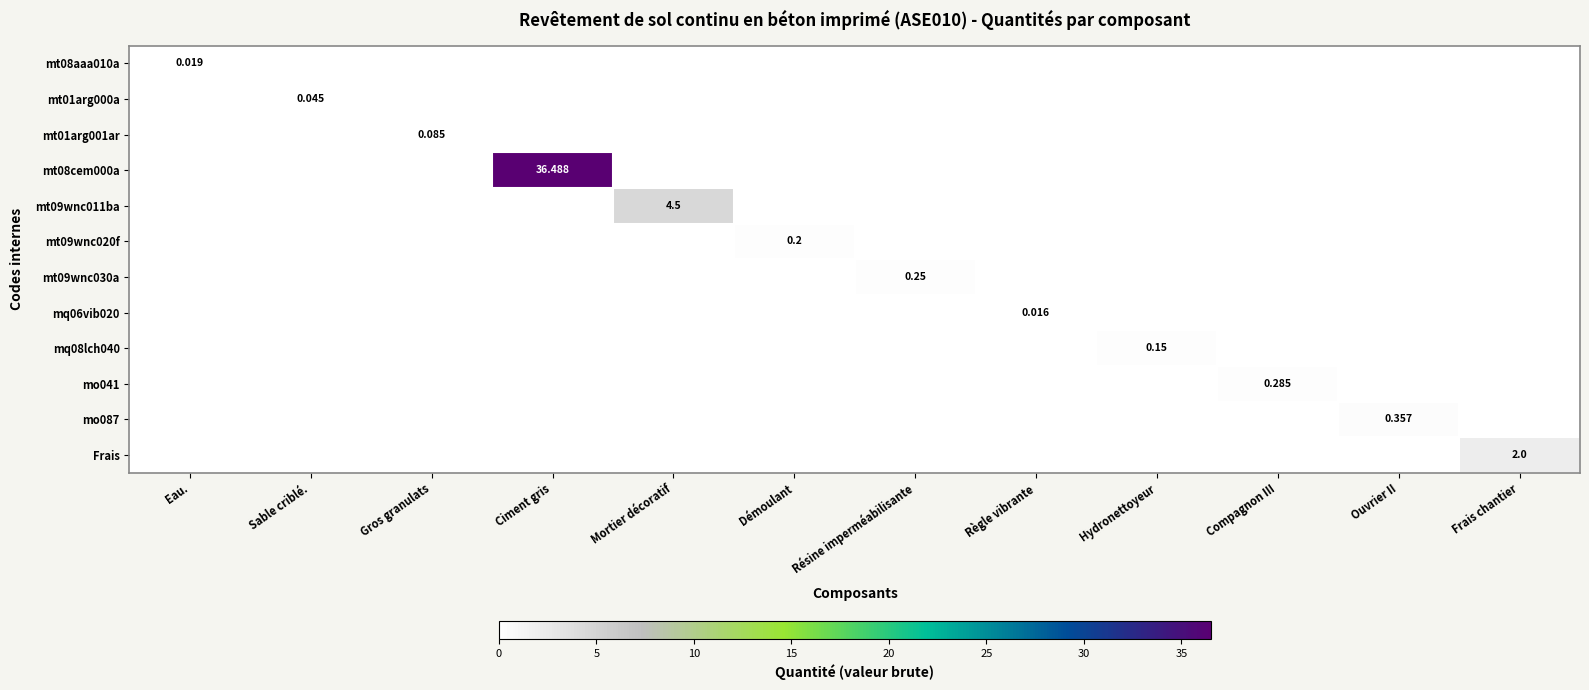

Is it true that mt09wnc030a equals 0.0 at Frais chantier?

True